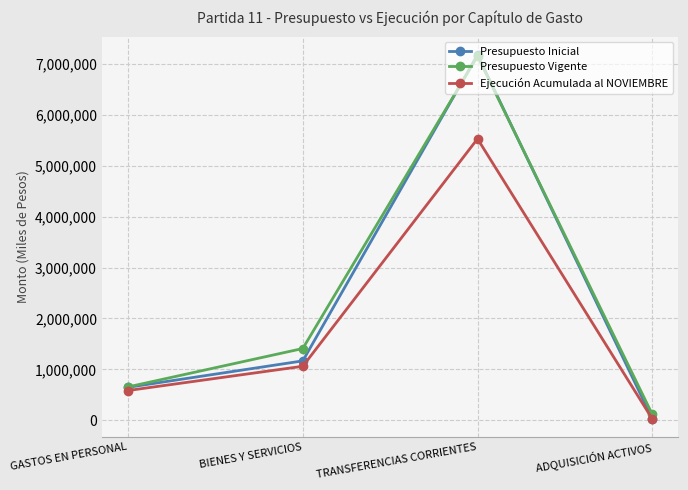

Rank the categories by Presupuesto Vigente value from lowest to highest.

ADQUISICIÓN ACTIVOS, GASTOS EN PERSONAL, BIENES Y SERVICIOS, TRANSFERENCIAS CORRIENTES